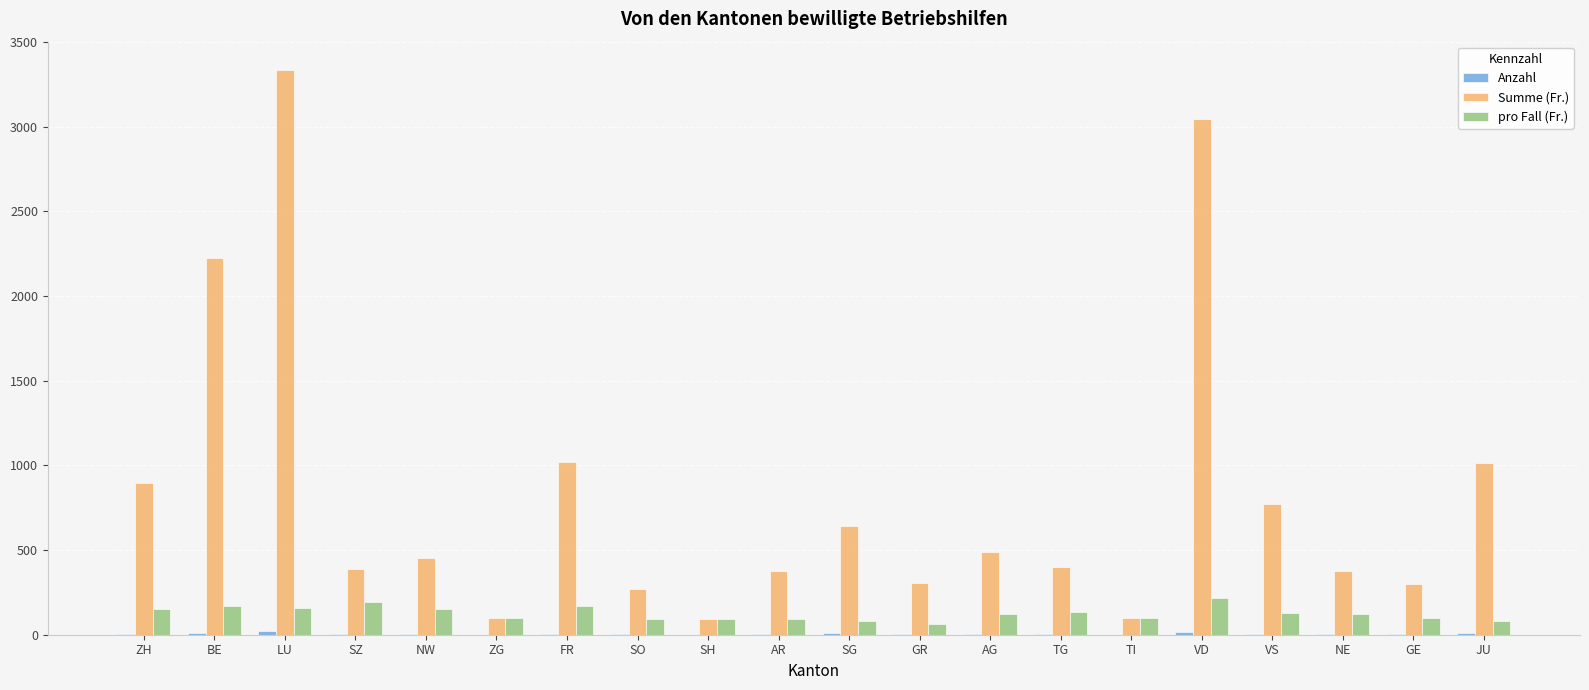

At which label does pro Fall (Fr.) first exceed 125?

ZH